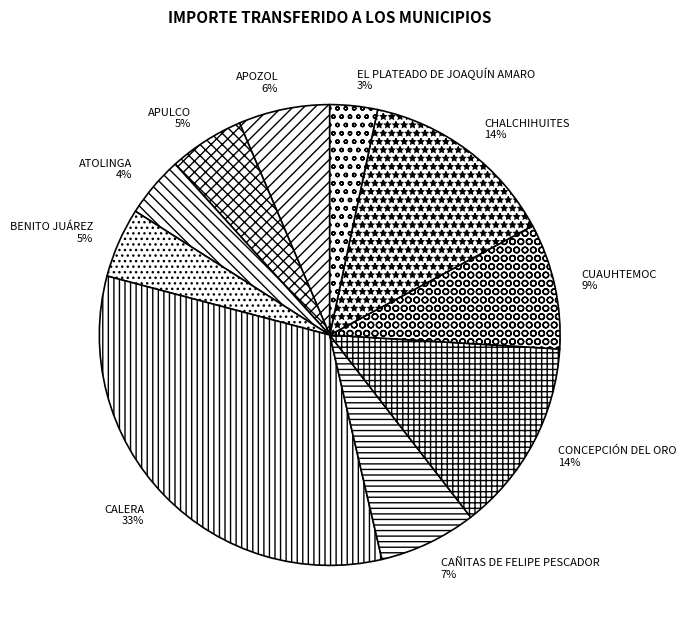

Is it true that CONCEPCIÓN DEL ORO is 14% of the pie?

True